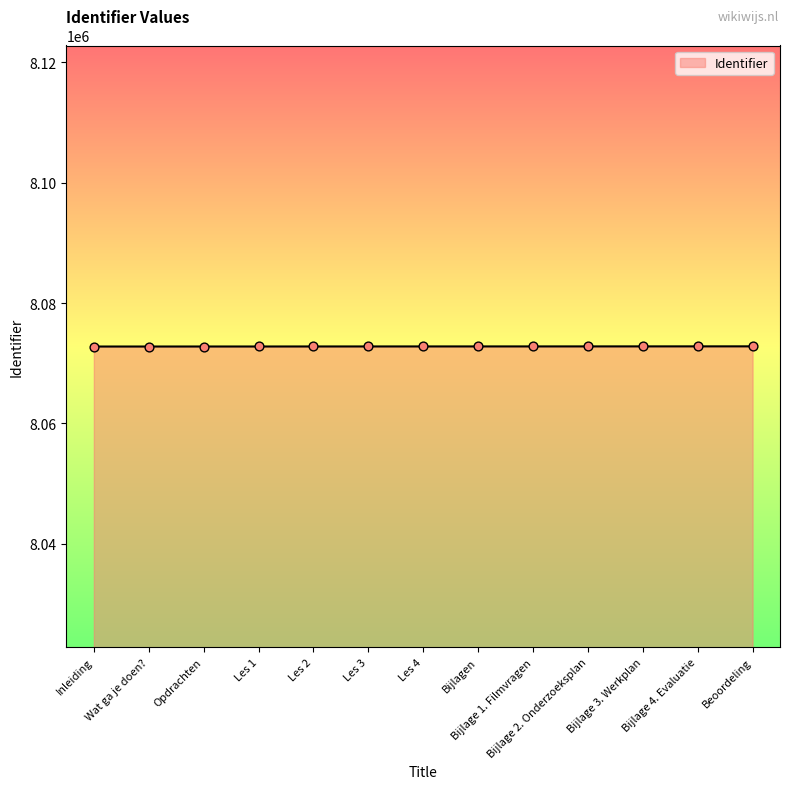

What is the ratio of the value at Les 2 to the value at Les 3?

1.0